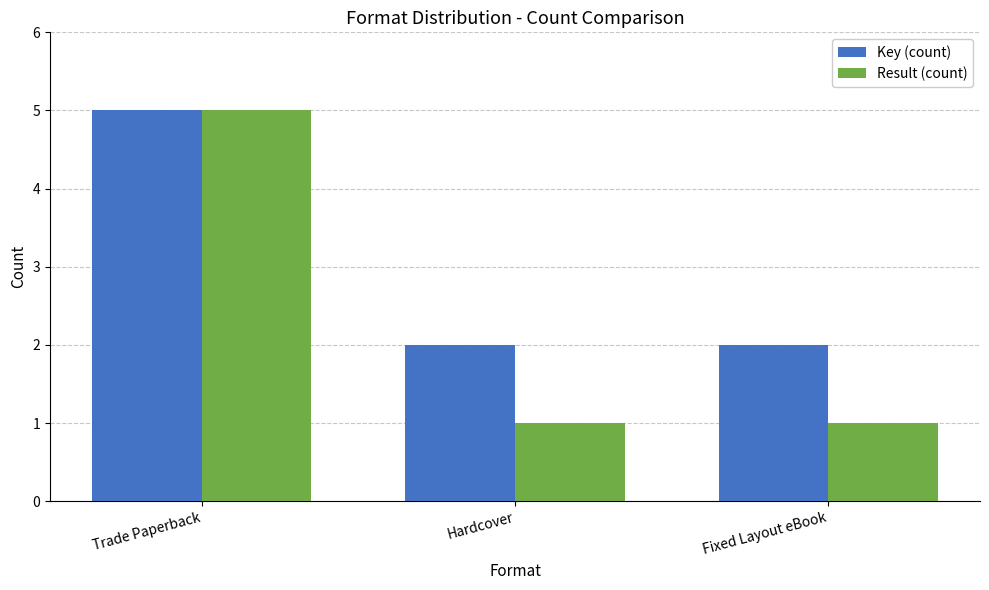

Which series has the largest total across all categories?

Key (count)